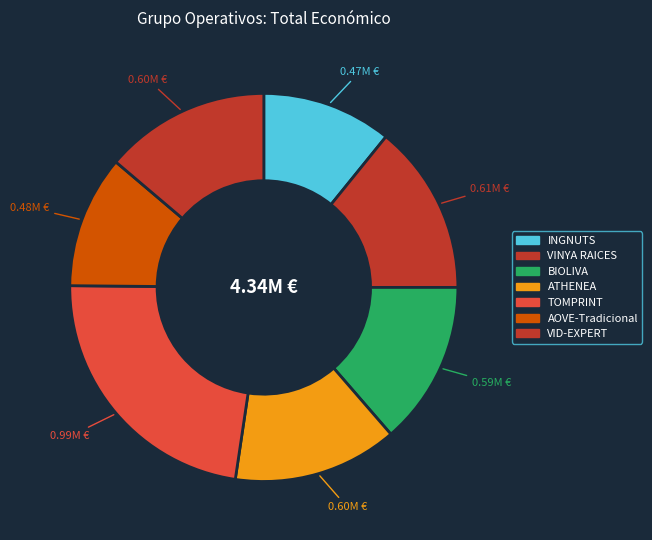

Approximately how many times larger is the value at VID-EXPERT compared to AOVE-Tradicional?

1.2